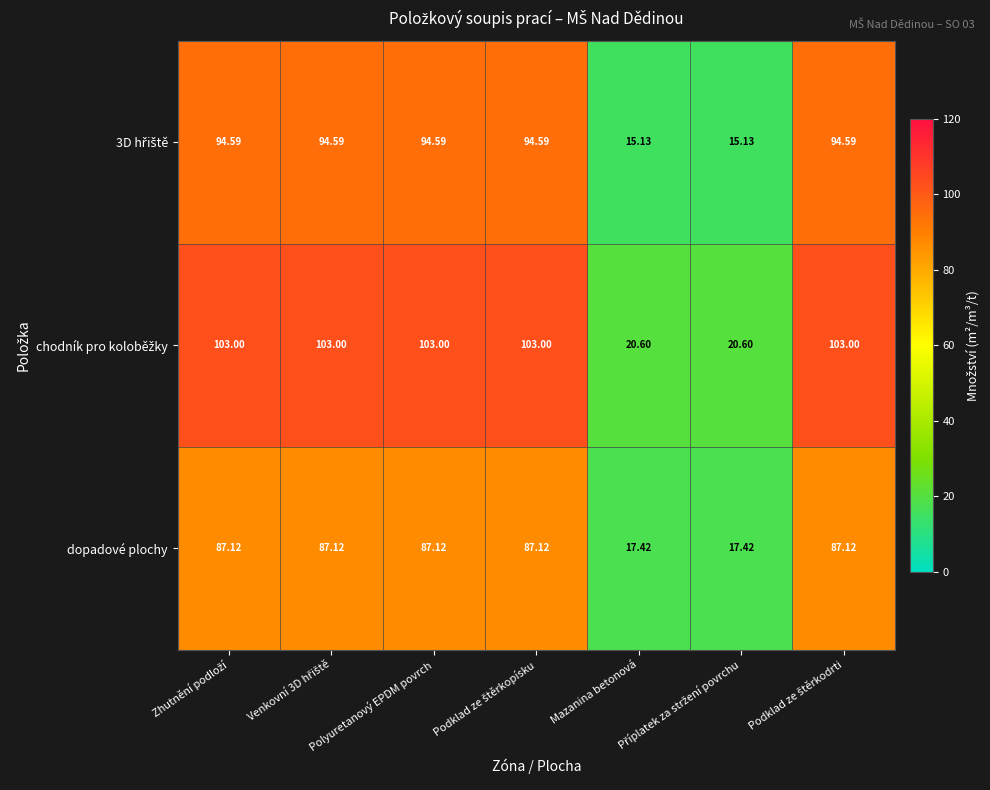

Count the number of data series in this chart.

3